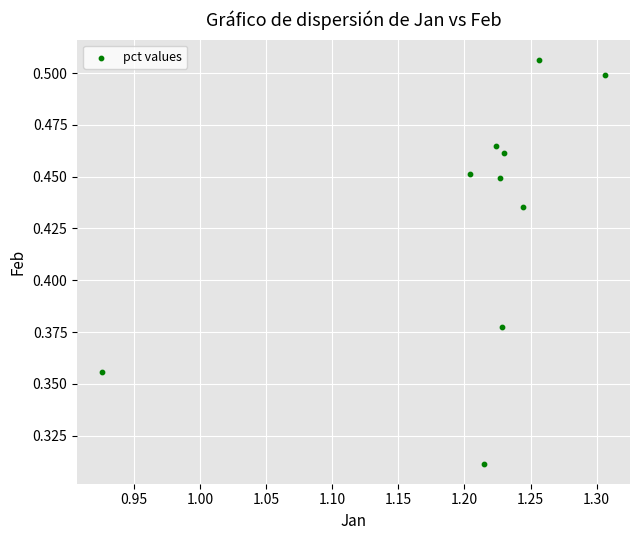

What is the average X value?

1.2